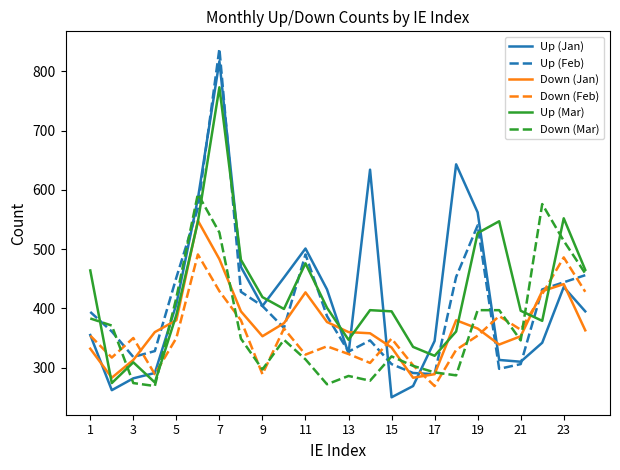

How many lines are shown in the chart?

6